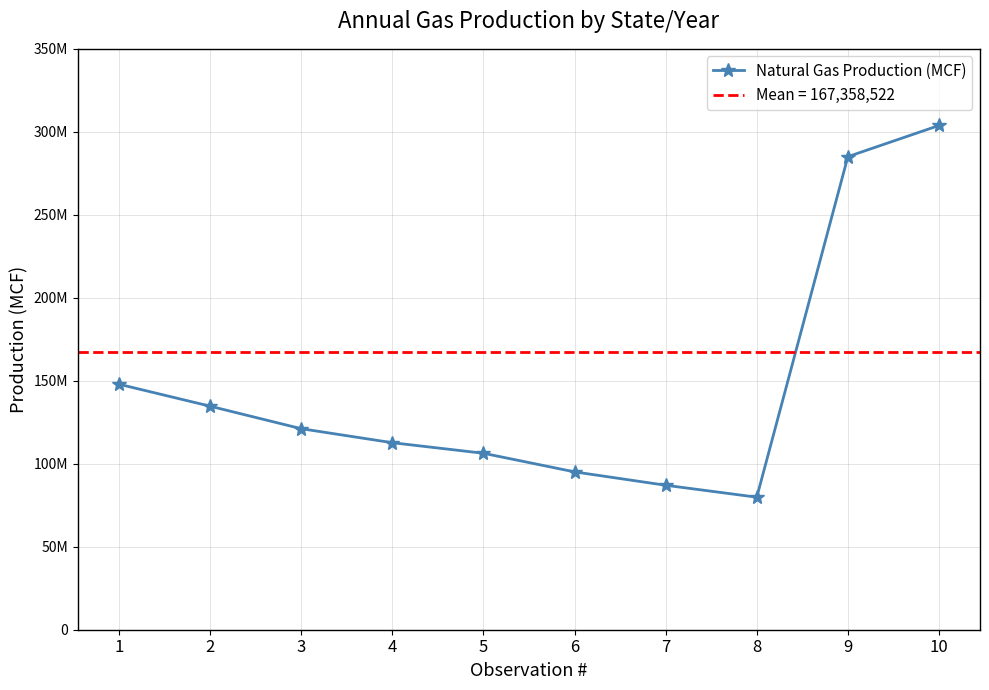

Reading right to left, extract all data points from this chart.

303819715	285039203	79850313	87045582	95105305	106317489	112680528	121122542	134683881	147920972